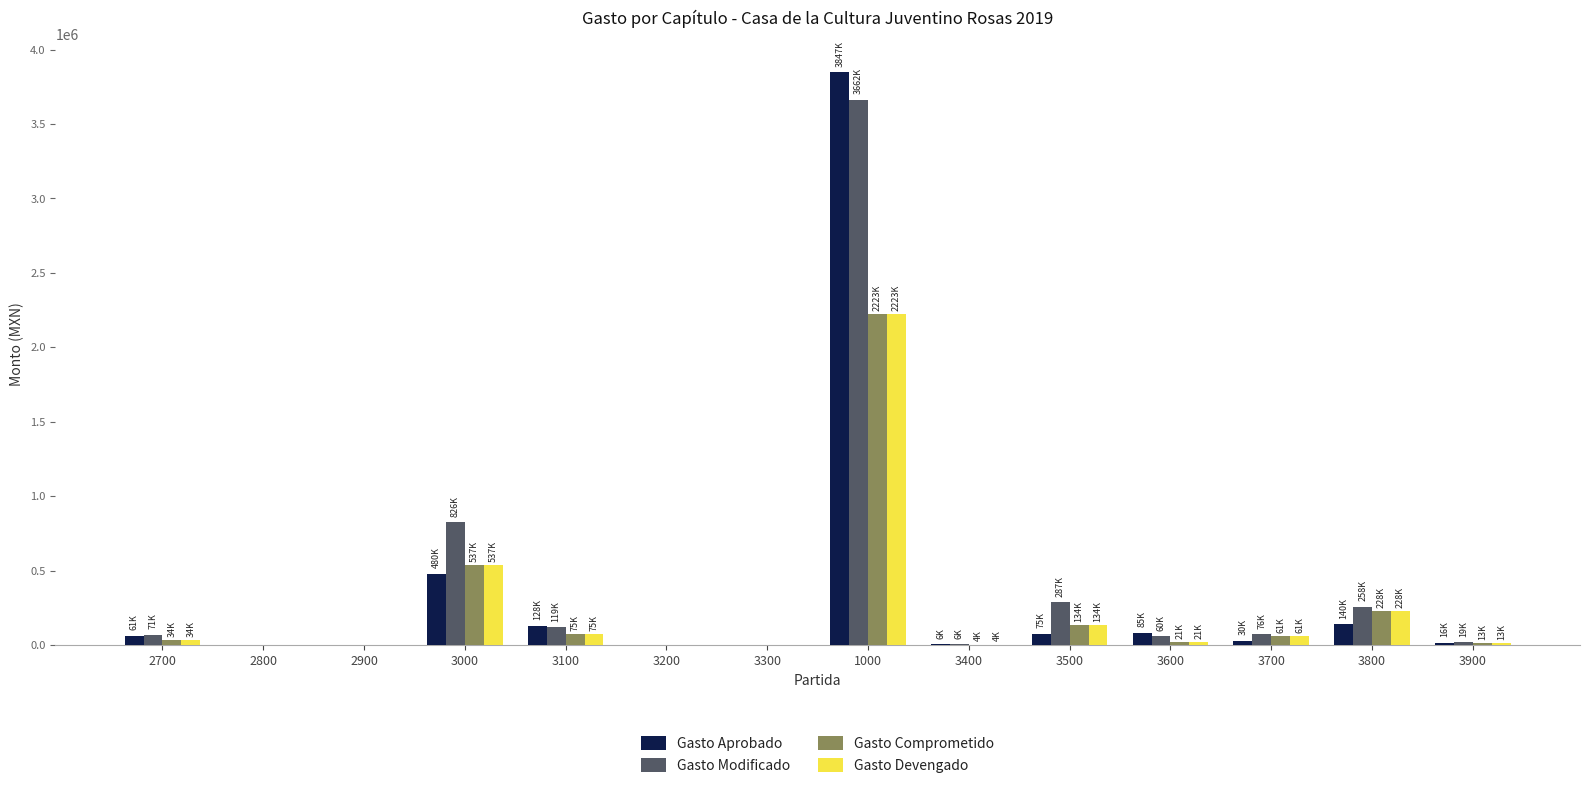

What is the maximum value for Gasto Aprobado?

3847187.4